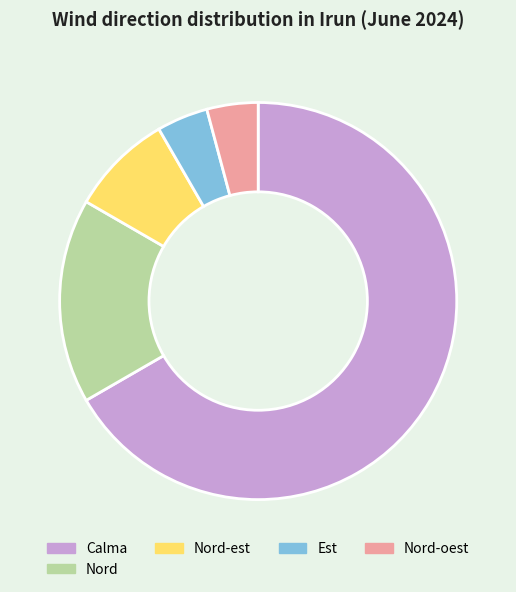

What is the largest slice in the pie chart?

Calma